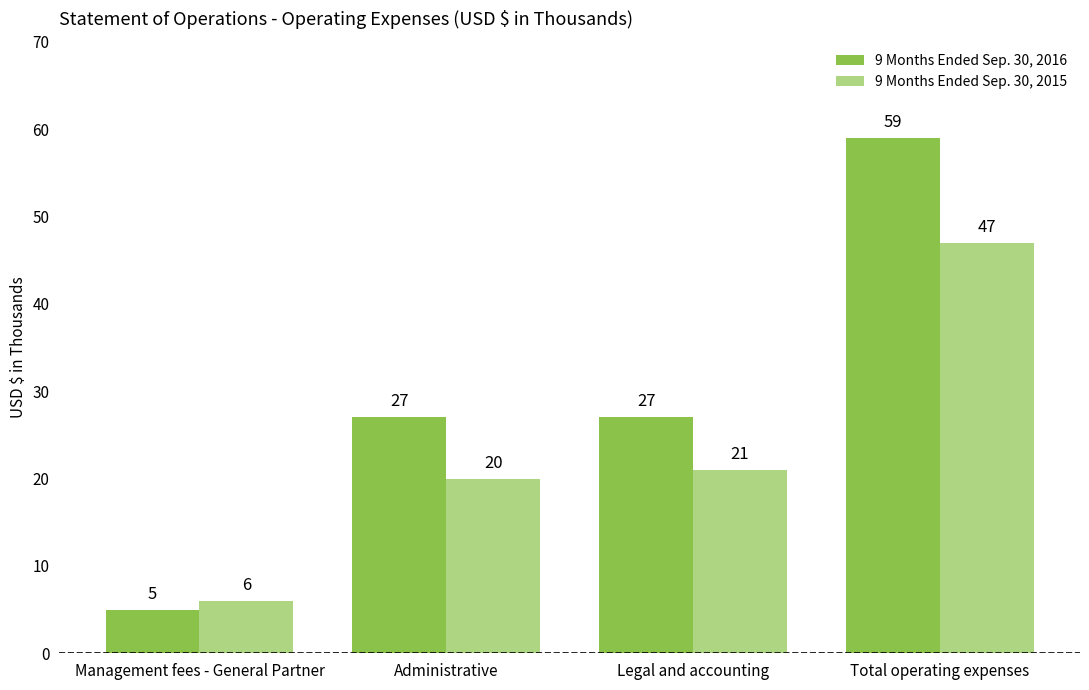

List the series in order of their overall mean, lowest first.

9 Months Ended Sep. 30, 2015, 9 Months Ended Sep. 30, 2016